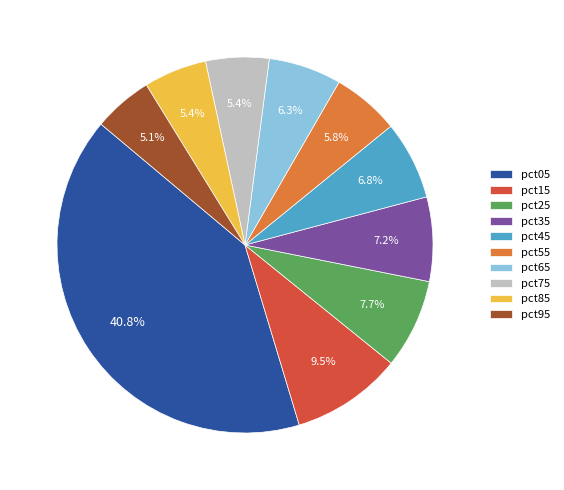

True or false: pct85 accounts for 11% of the total.

False